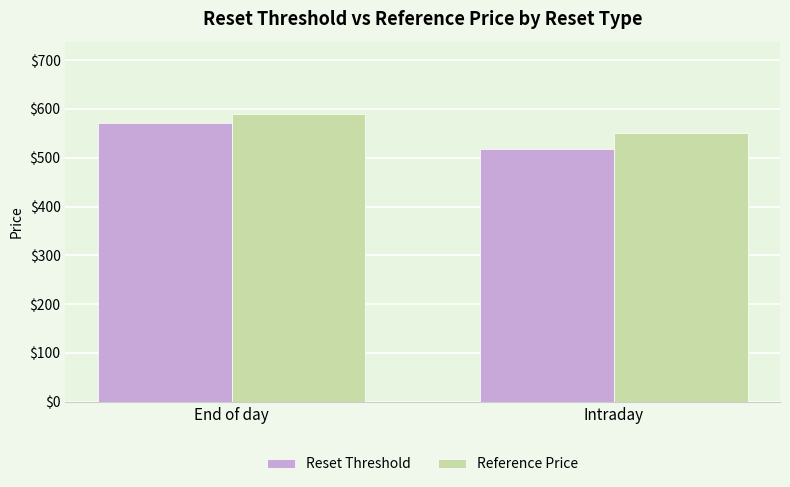

What is the difference between the maximum and minimum values in the Reference Price series?

39.9